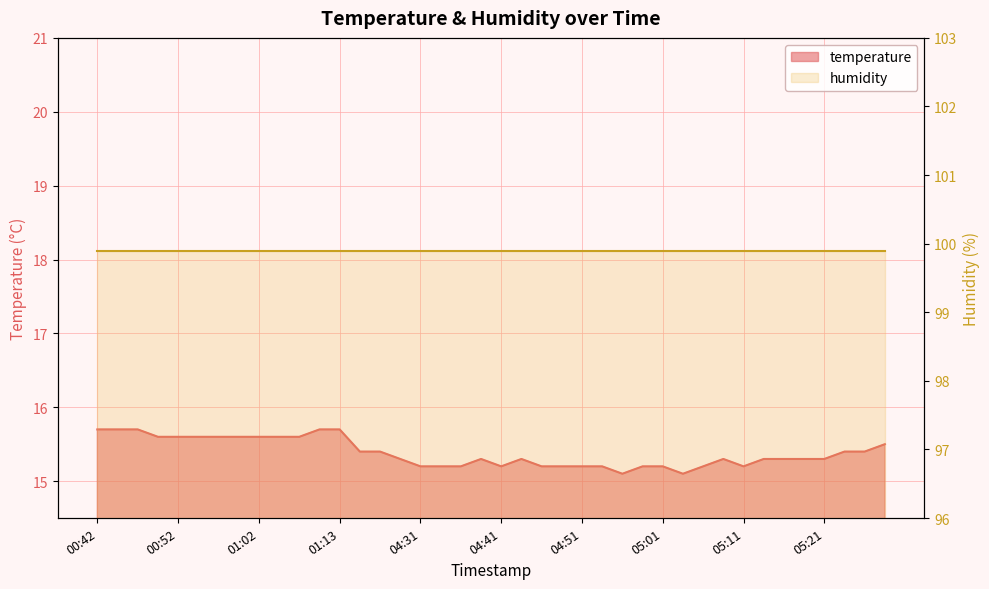

What is the difference between the values at 04:38 and 00:52?

0.3